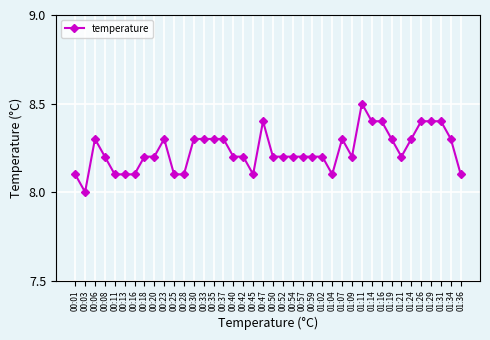

What is the difference between the values at 00:54 and 01:36?

0.1